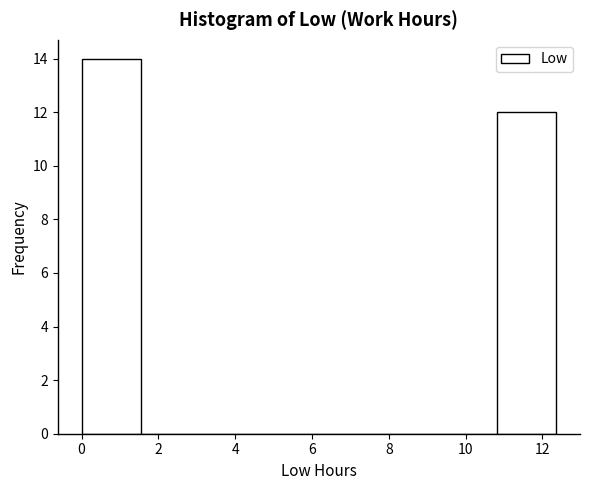

Which range on the x-axis has the tallest bar?

0.0 to 1.6